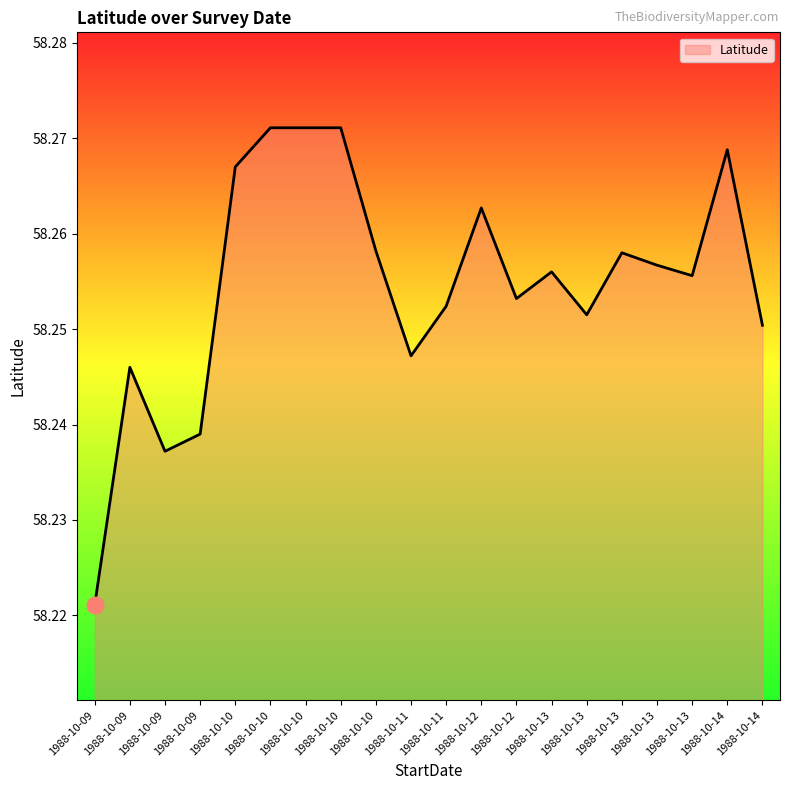

Where is the data nearest to the value 58?

1988-10-09